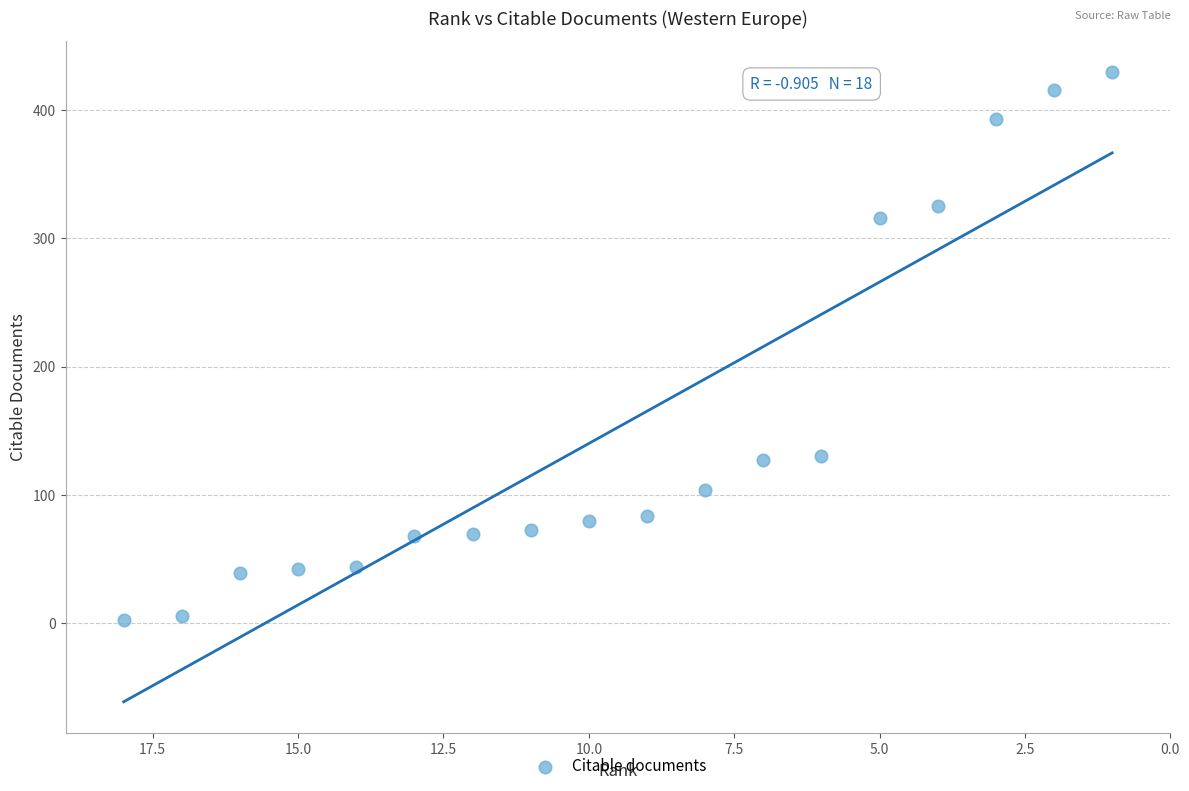

What is the range of Y values (max minus min)?

426